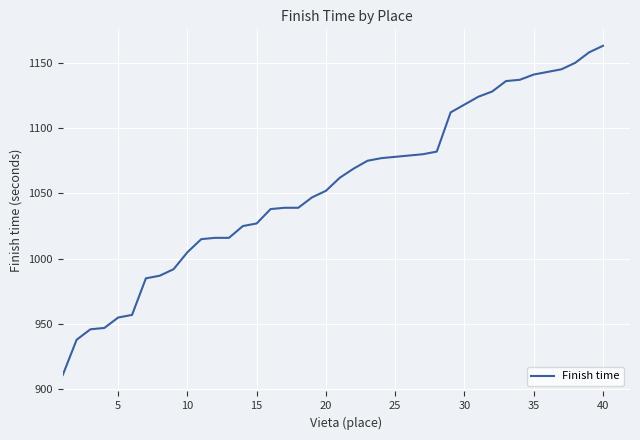

What is the minimum value shown in the chart?

911